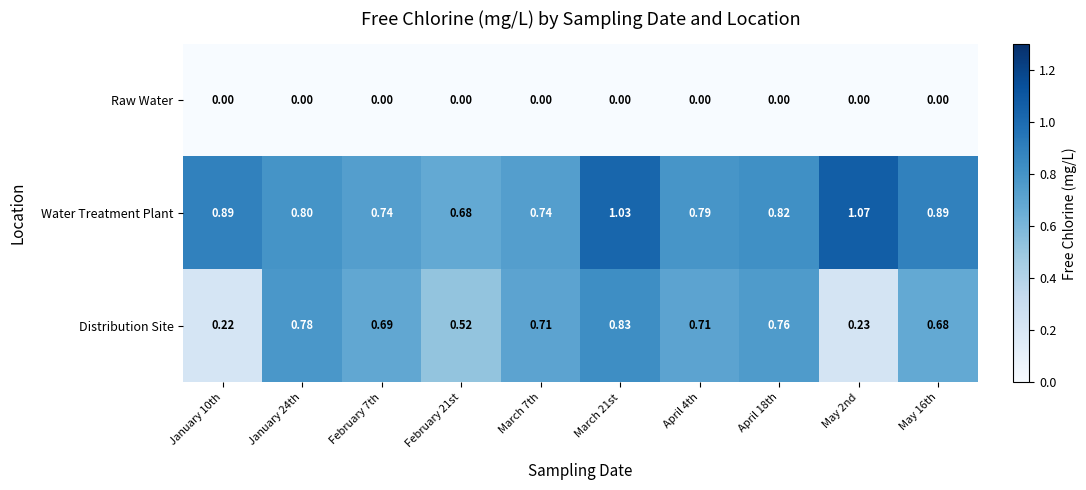

Rank the series at April 18th from lowest to highest value.

Raw Water, Distribution Site, Water Treatment Plant